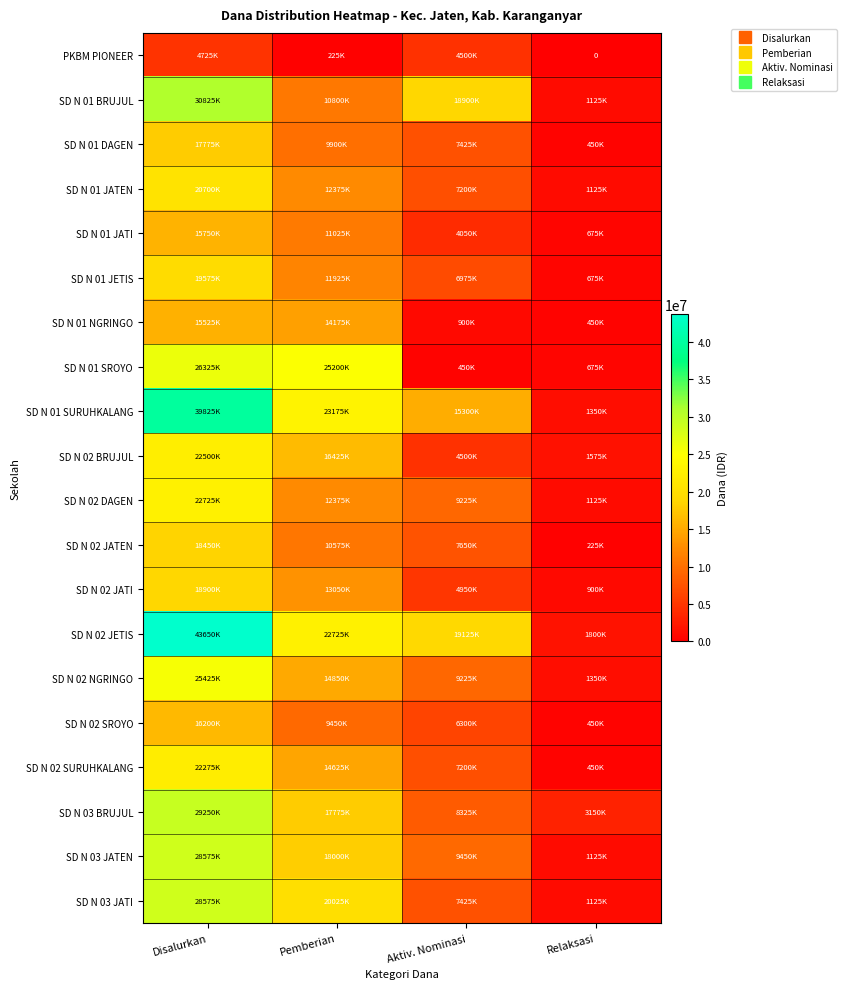

What is the approximate value of SD N 03 JATI at Disalurkan, to the nearest 100?

28575000